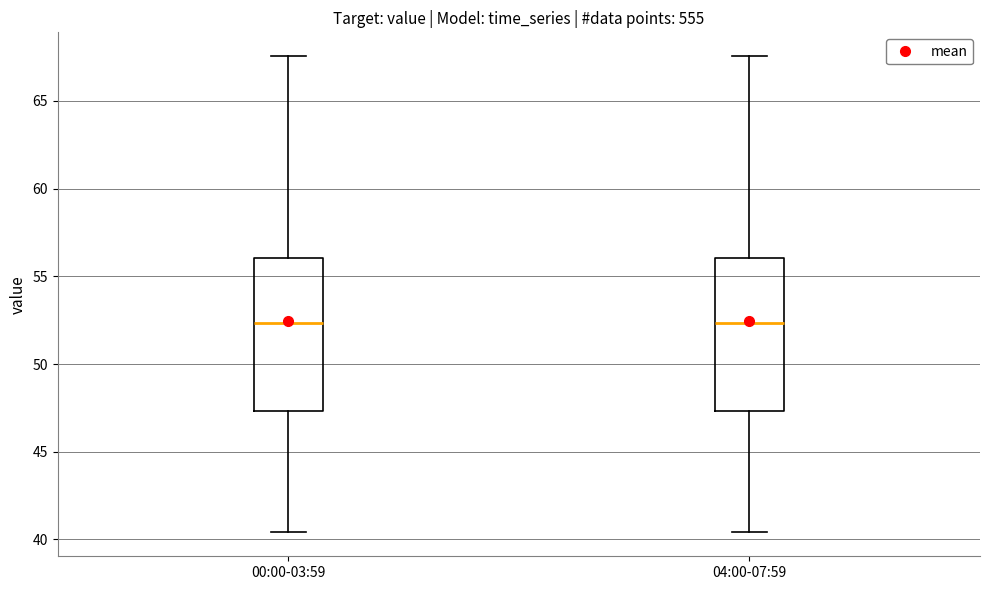

Where does the lower whisker of the box for 00:00-03:59 end on the y-axis? The values are not printed on the chart, so give them approximately, as read against the axis.

40.5